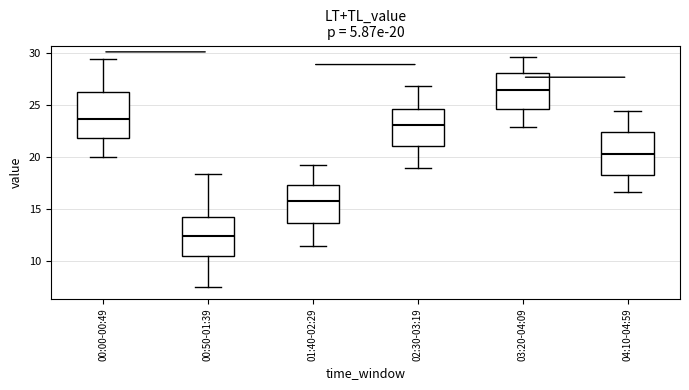

Which box has the lowest median line?

00:50-01:39